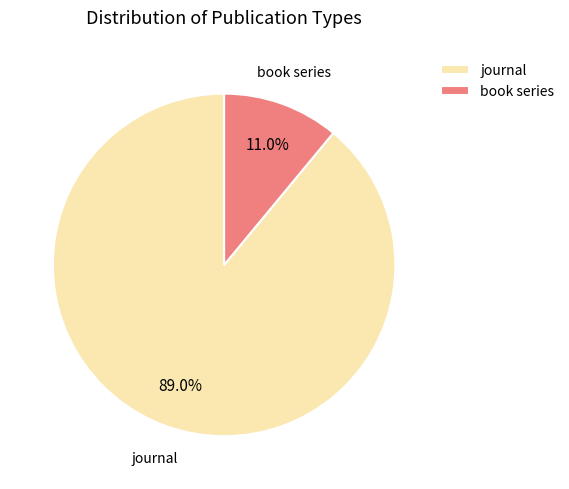

To the nearest percent, what is the difference between the book series and journal slice percentages?

78%